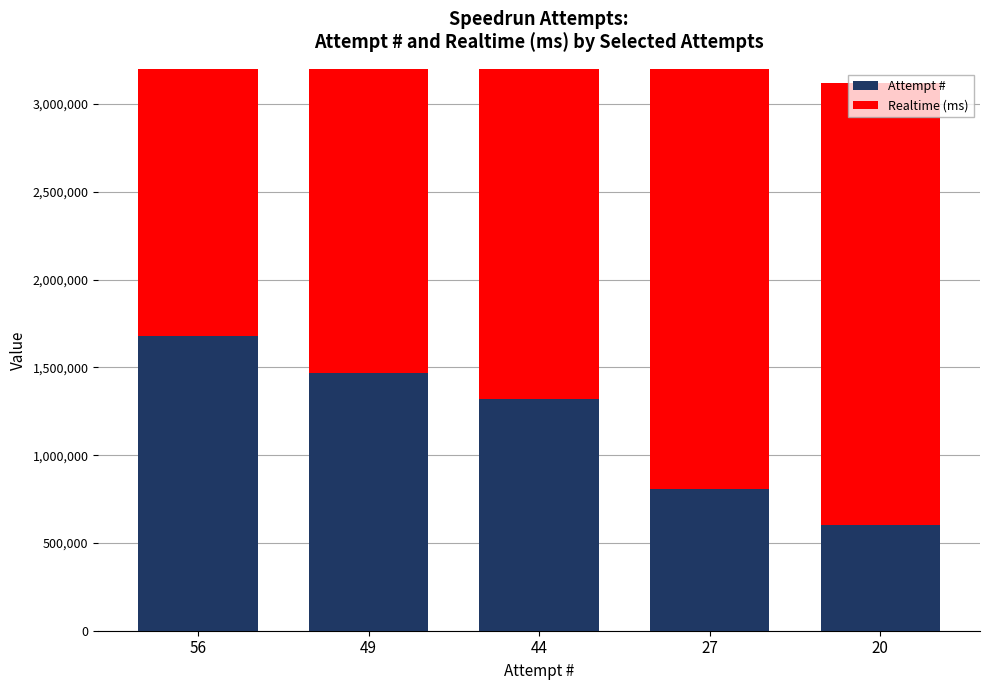

List the labels in order of Attempt # value, largest first.

56, 49, 44, 27, 20